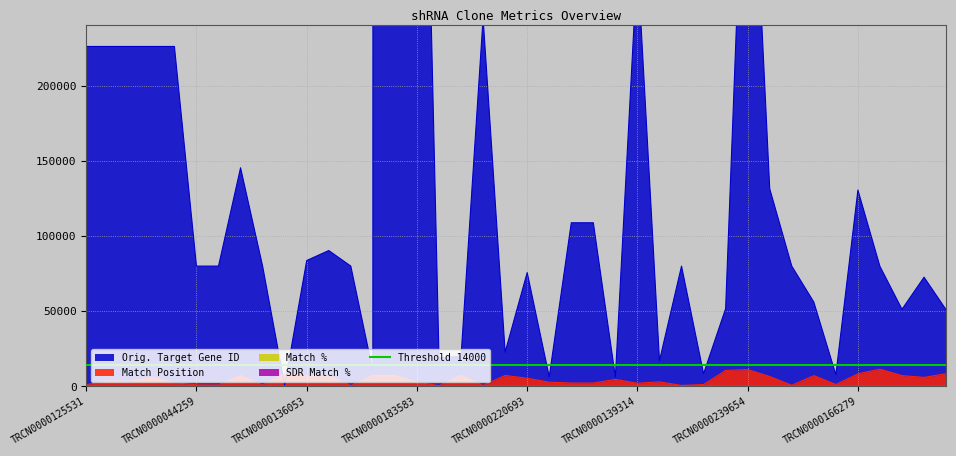

Is it true that Match Position equals 8422 at TRCN0000166279?

True